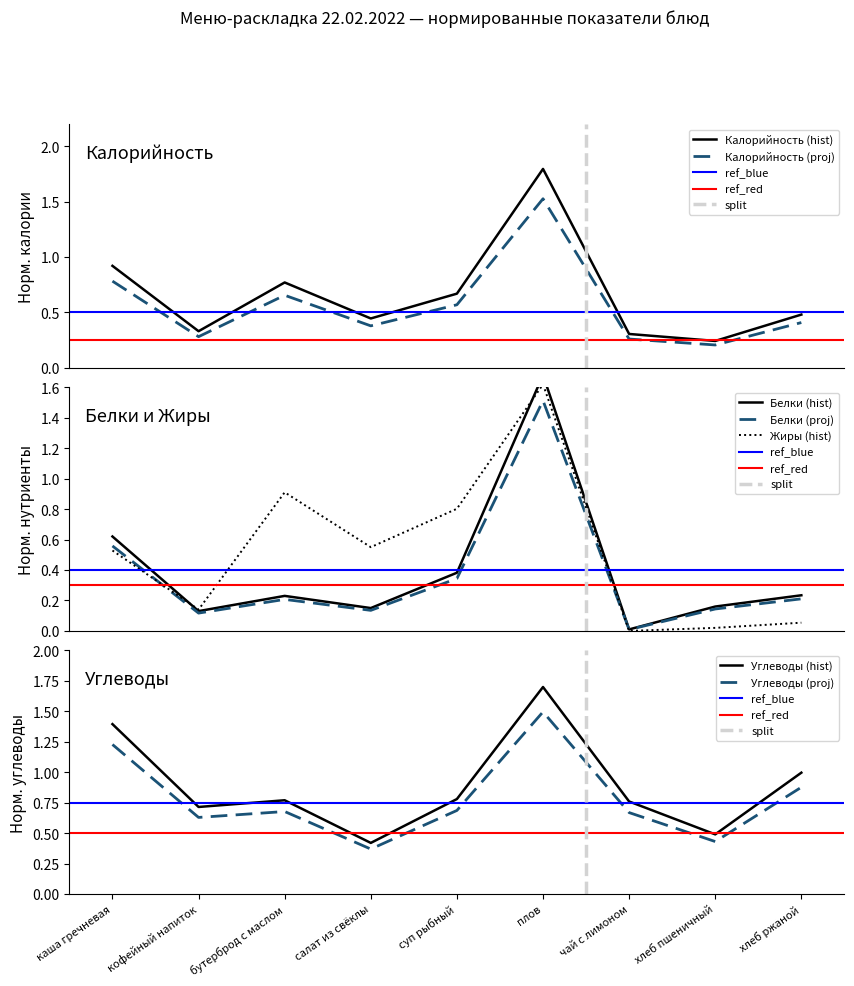

What is the maximum value for Белки (proj)?

1.5